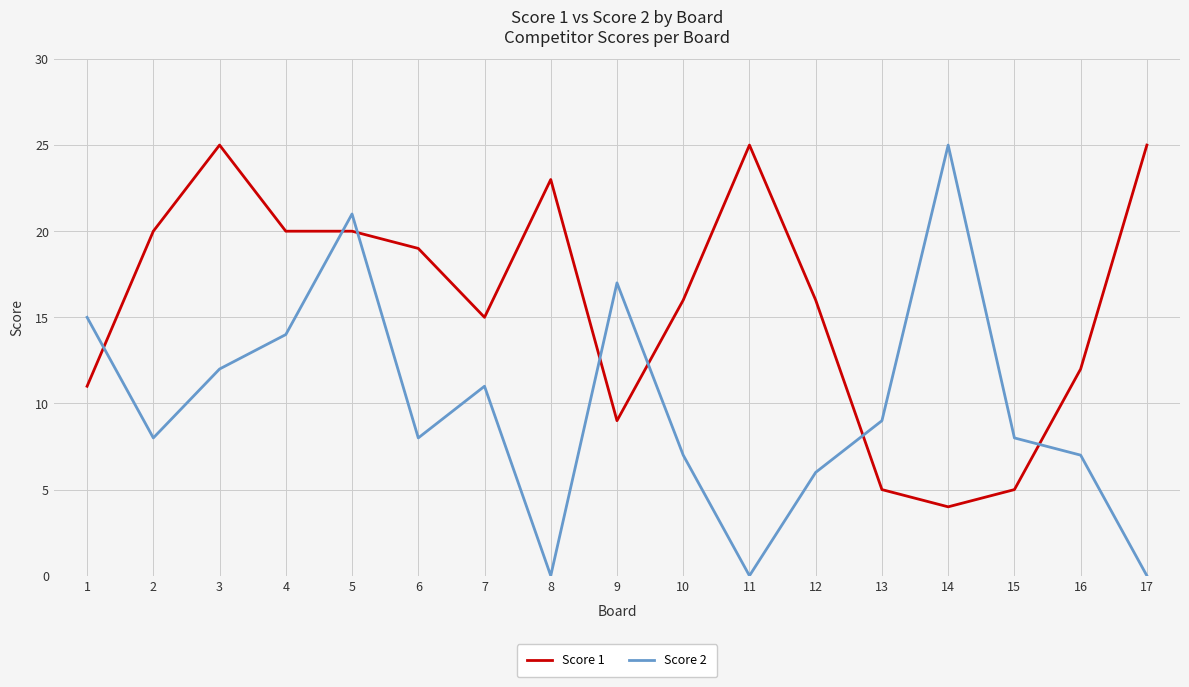

What is the approximate value of Score 1 at 17?

25